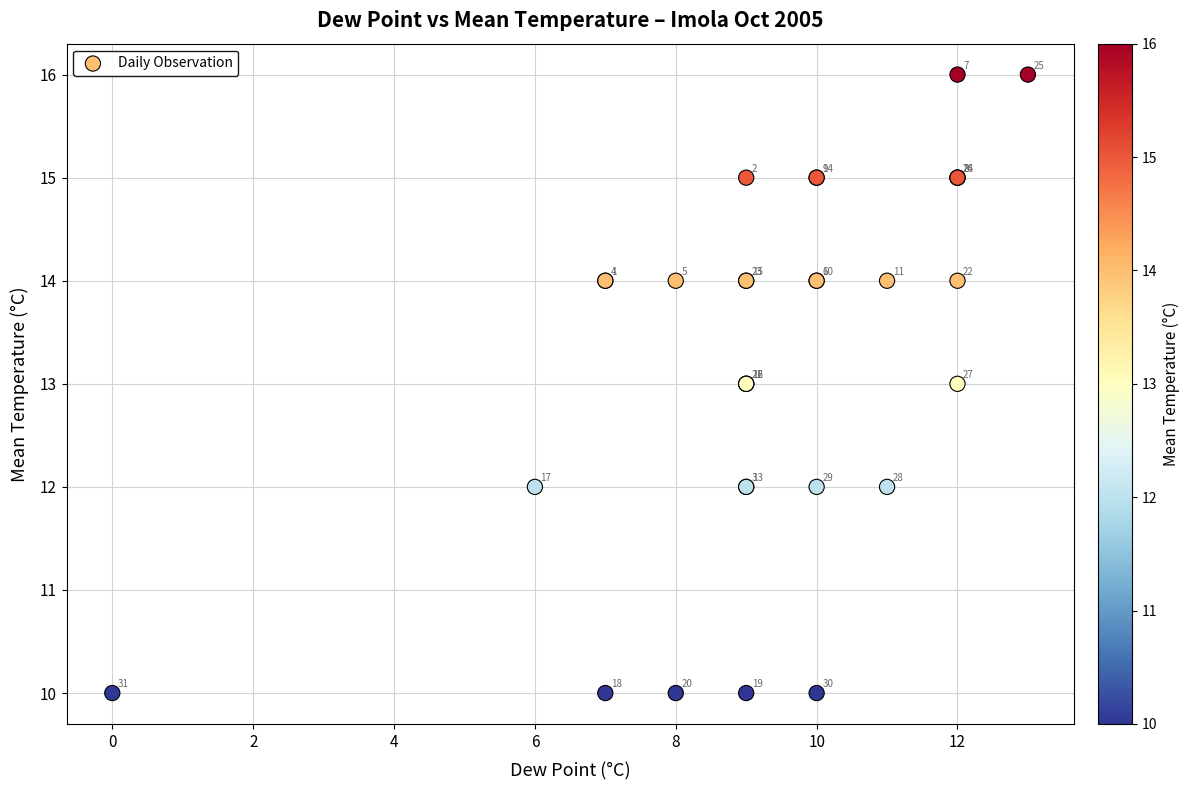

What Y value in the scatter plot is closest to 13?

13